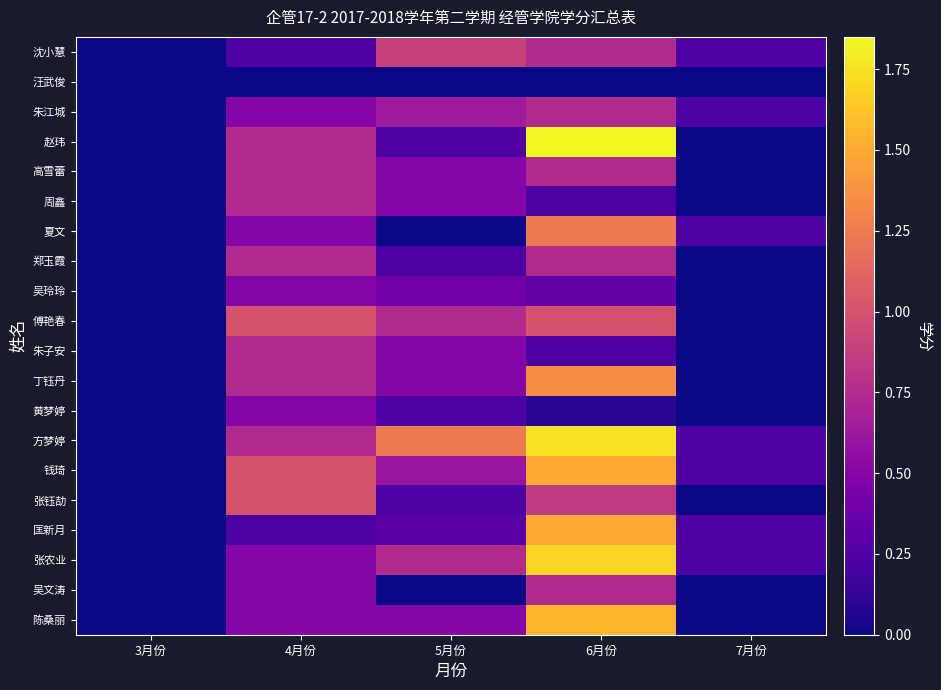

Between 5月份 and 7月份, which is larger?

5月份